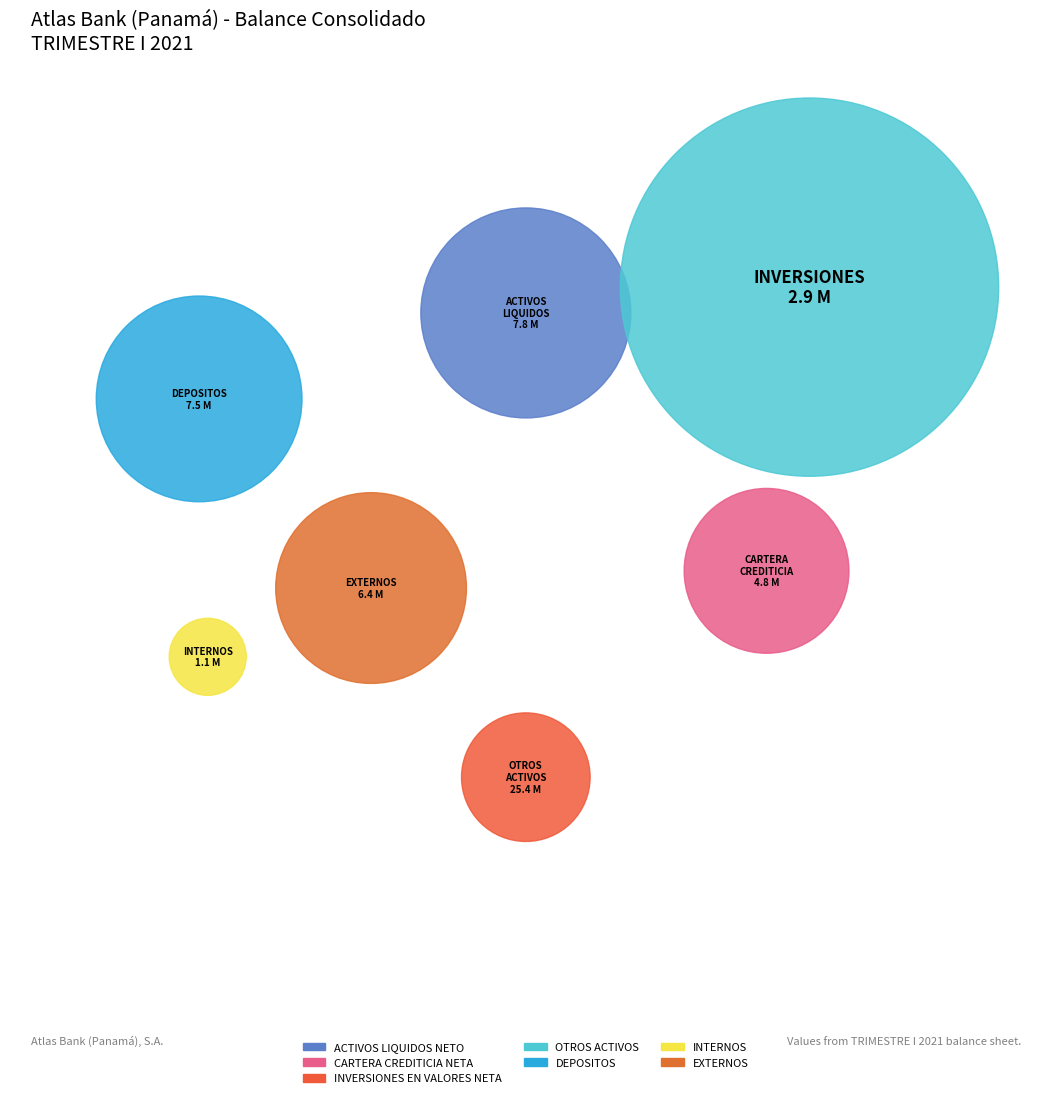

Which category has the biggest portion of the pie?

OTROS ACTIVOS